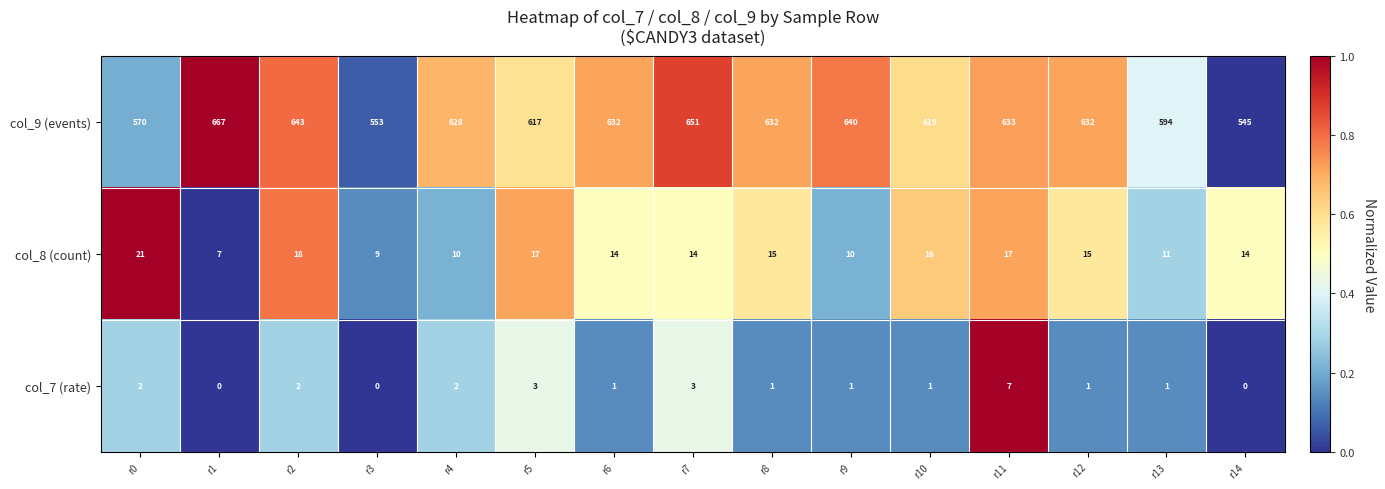

What is the difference between the maximum and minimum values in the col_8 (count) series?

14